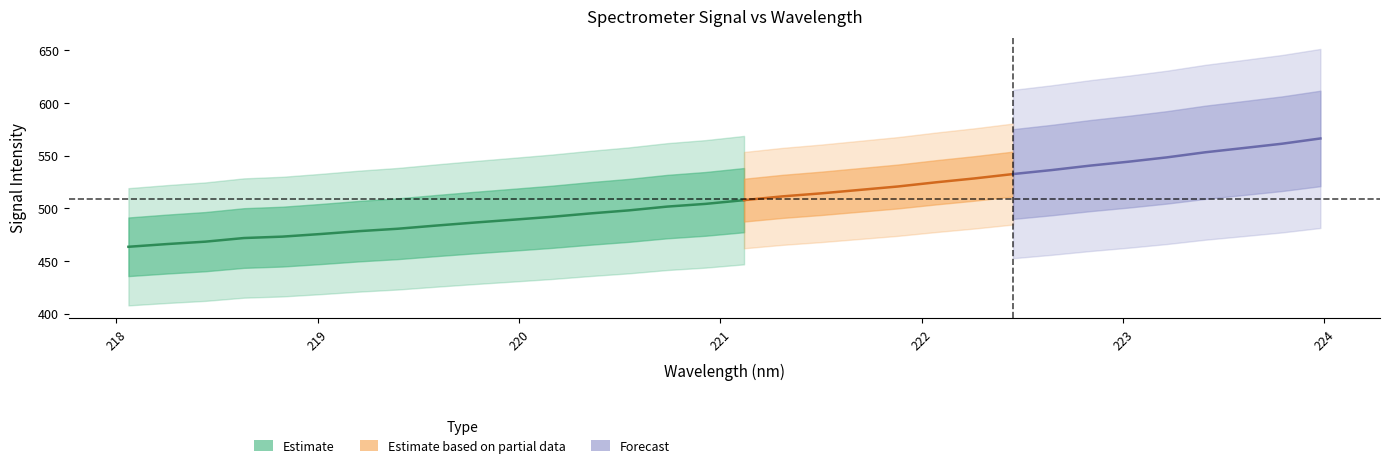

True or false: x and y intersect in this chart.

False